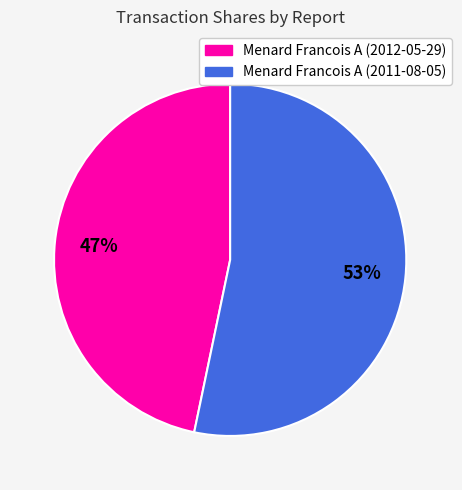

What percentage is the Menard Francois A (2012-05-29) slice, to the nearest percent?

47%